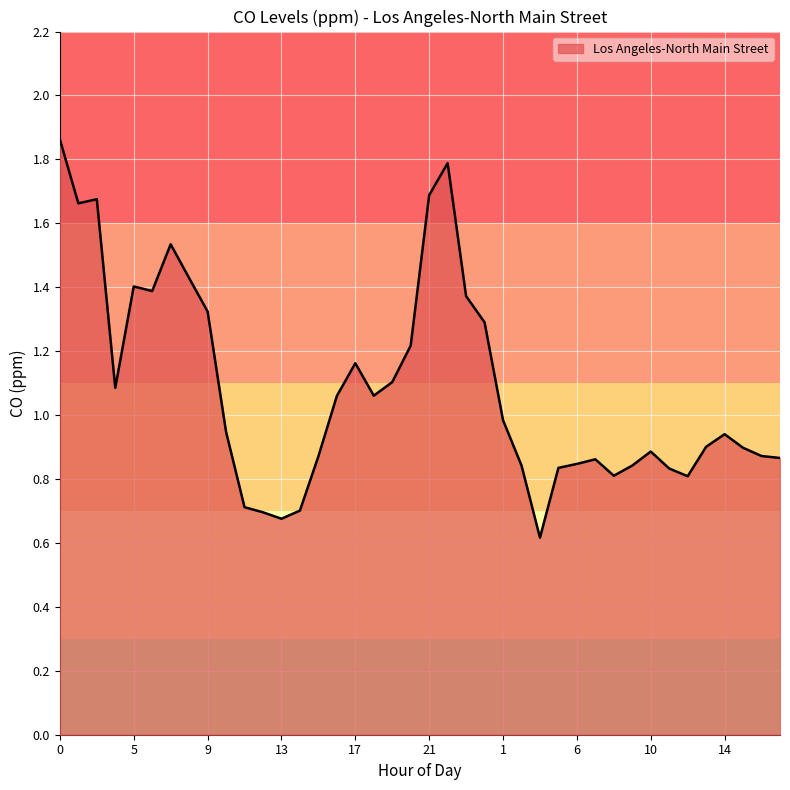

What is the minimum value shown in the chart?

0.6